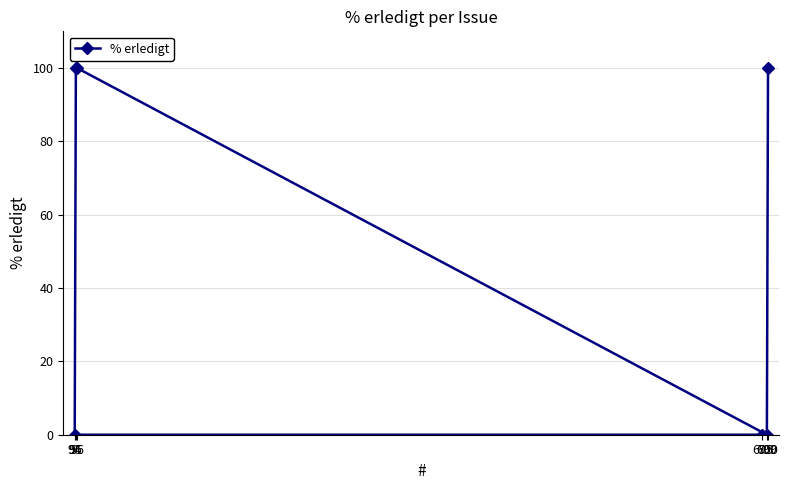

What is the greatest value displayed?

100